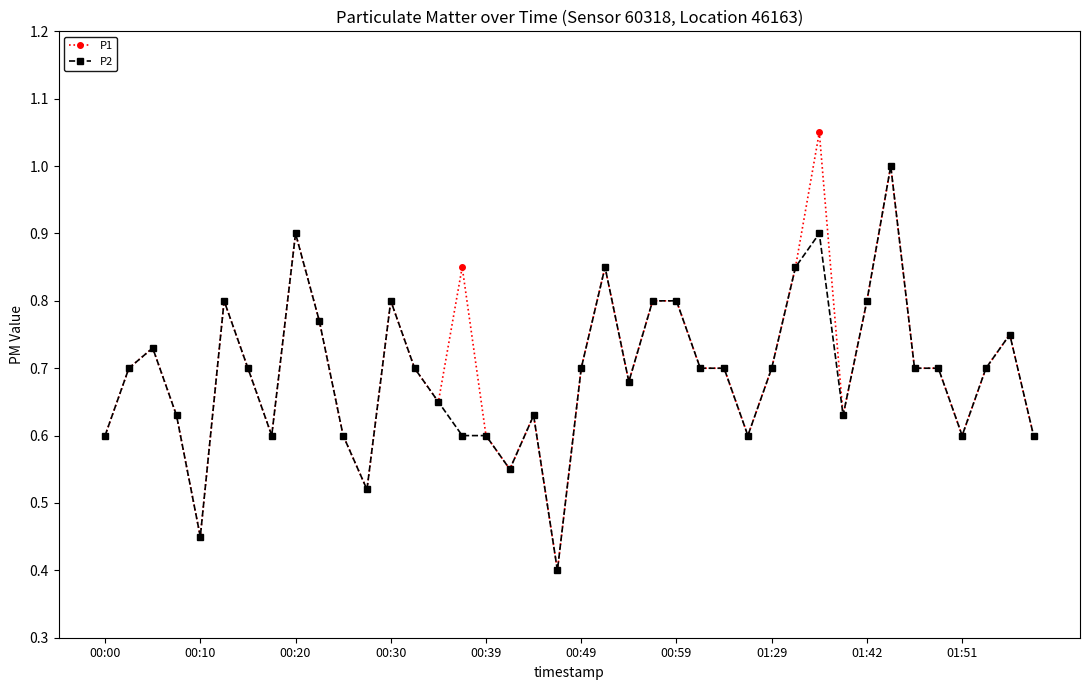

Rank the series by their maximum value, from highest to lowest.

P1, P2